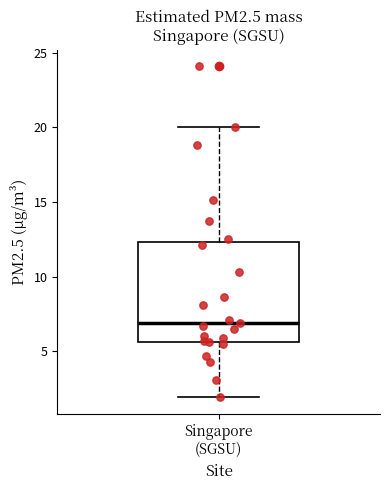

Read this box plot against the y-axis: the position of the median line, the range covered by the box, and the ends of both whiskers. The values are not printed on the chart, so give them approximately, as read against the axis.

median 7.0, box 5.5 to 12.5, whiskers 2.0 to 20.0